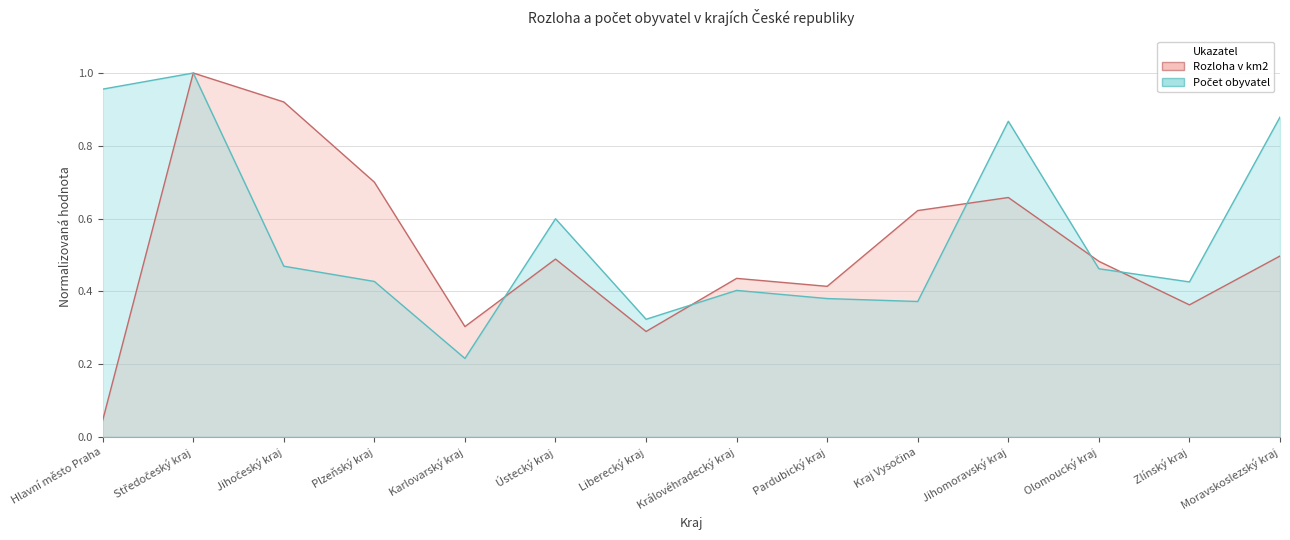

What is the value of the Počet obyvatel point at the 14th from the left?

0.9